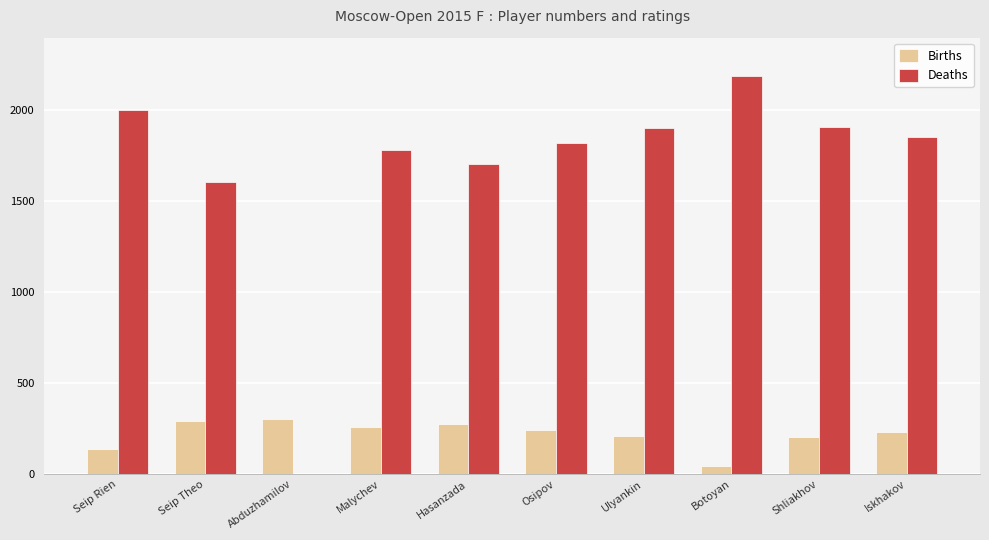

What are all the series names shown in the legend?

Births, Deaths